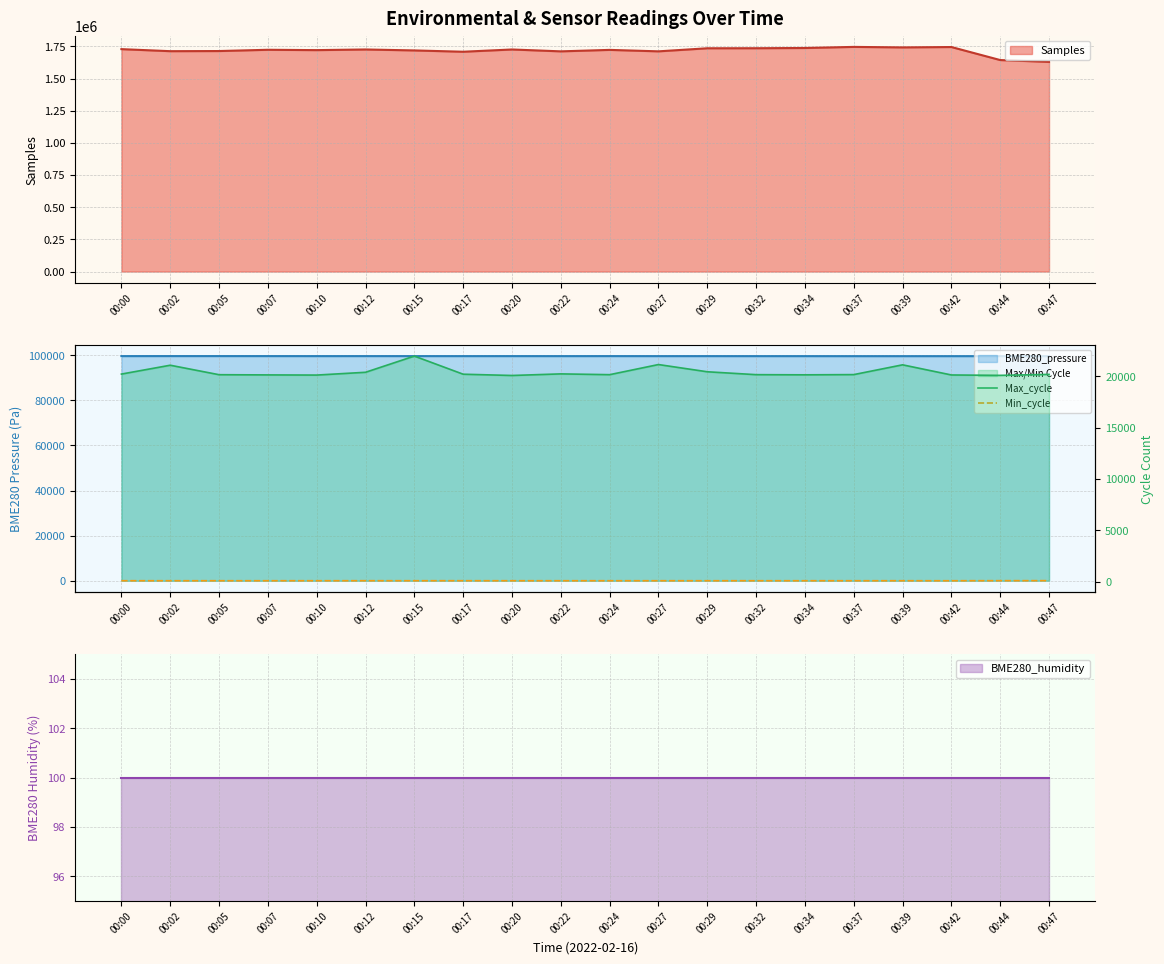

True or false: Min_cycle has more than 2 interior local peaks.

True